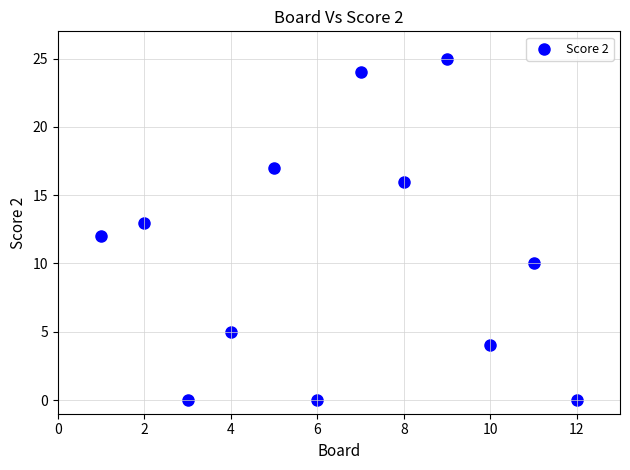

What is the average X value?

6